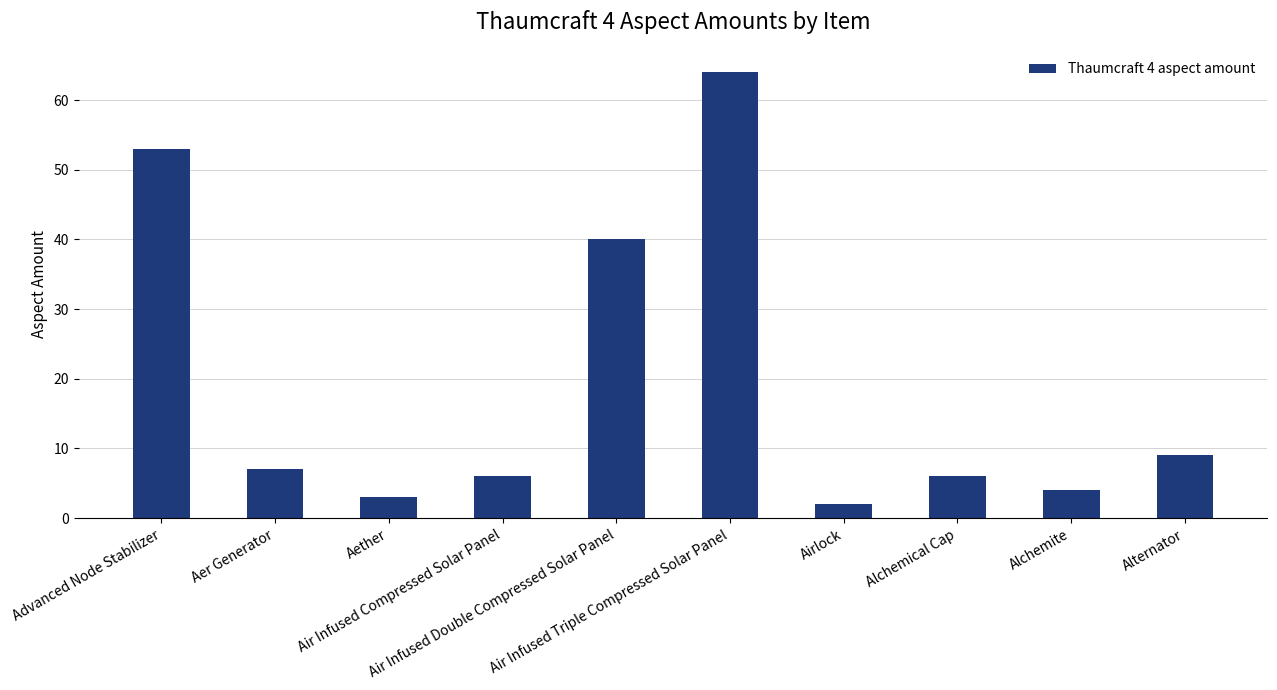

What is the change in value from Advanced Node Stabilizer to Alchemite?

-49